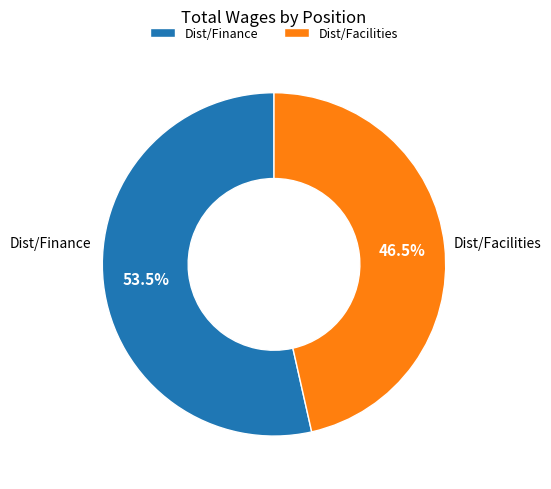

Count the number of slices in the pie.

2